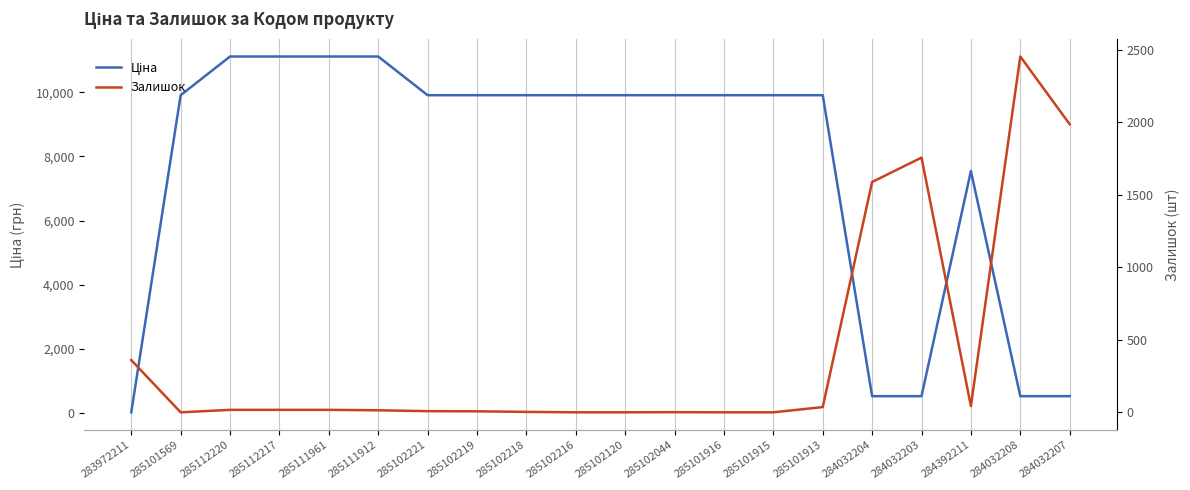

What are all the series names shown in the legend?

Ціна, Залишок